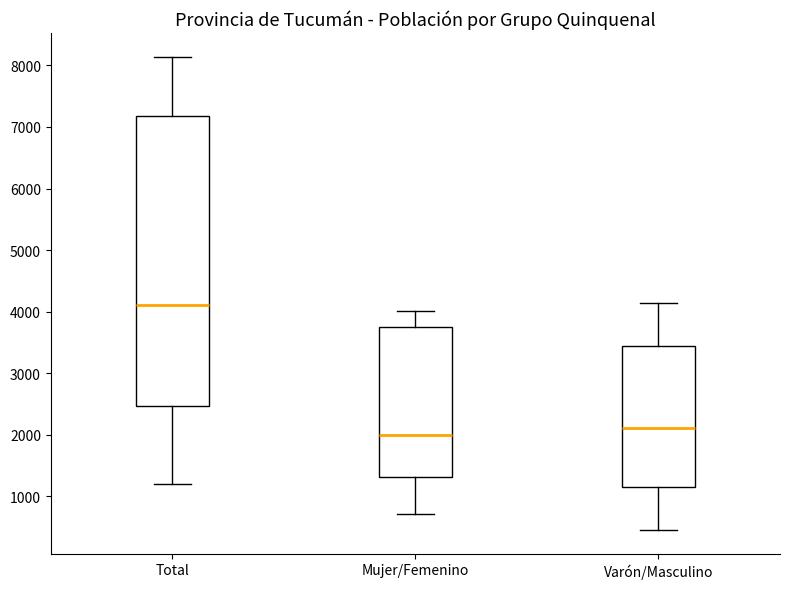

Reading left to right, read every box against the y-axis: the position of its median line, the range the box covers, and the ends of its whiskers. The values are not printed on the chart, so give them approximately, as read against the axis.

Total: median 4100, box 2500 to 7200, whiskers 1200 to 8100
Mujer/Femenino: median 2000, box 1300 to 3800, whiskers 700 to 4000
Varón/Masculino: median 2100, box 1100 to 3400, whiskers 400 to 4100